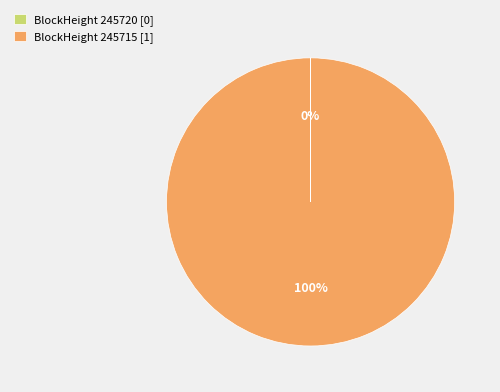

To the nearest percent, what is the average slice percentage?

50%